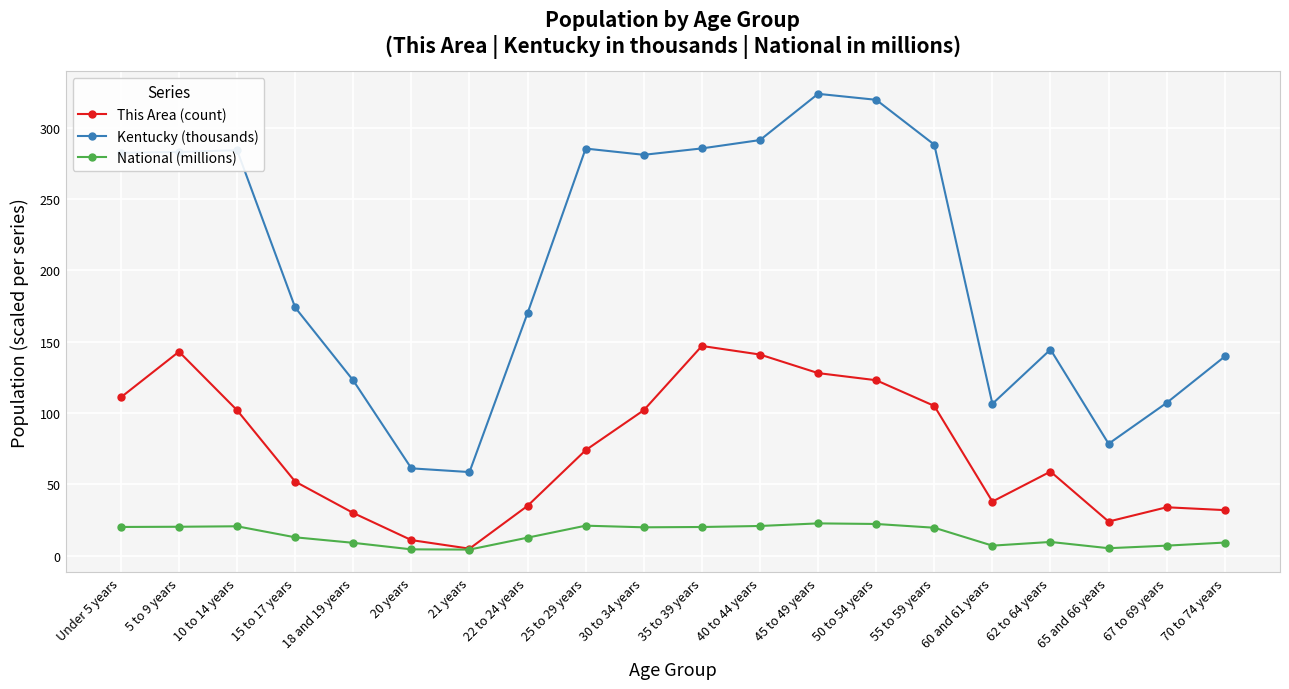

What is the difference between the National (millions) values at 20 years and 21 years?

0.2